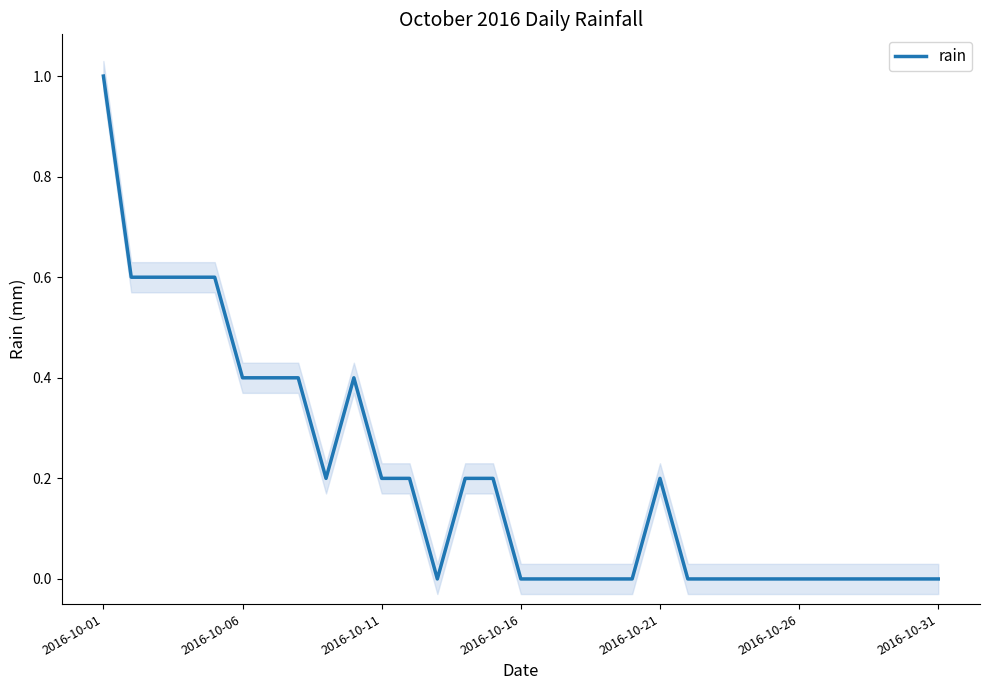

True or false: the data has more than 2 interior local peaks.

False